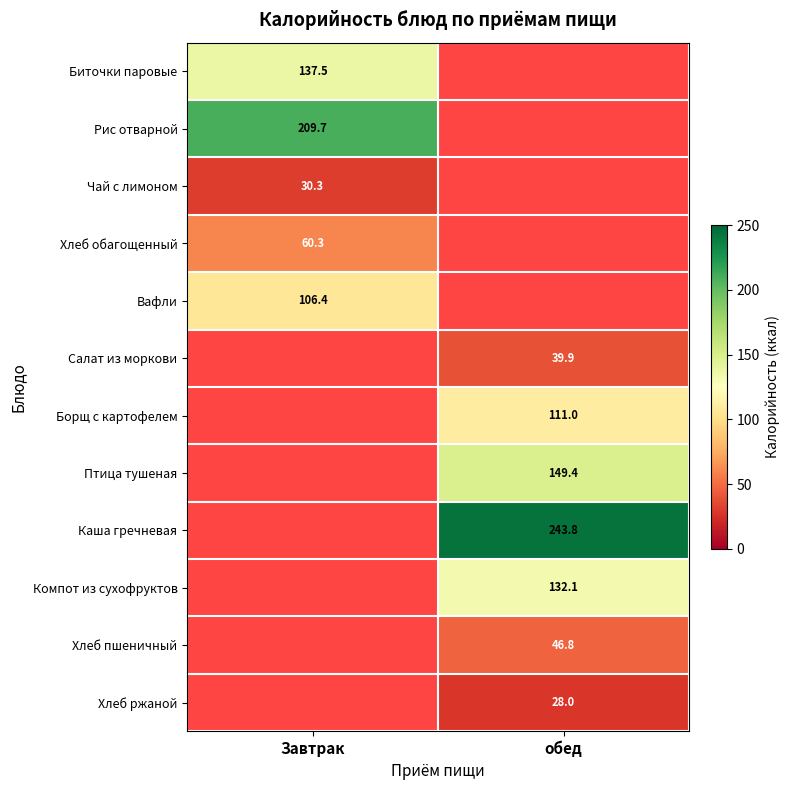

The Рис отварной series shows 118.3 at Завтрак. True or false?

False